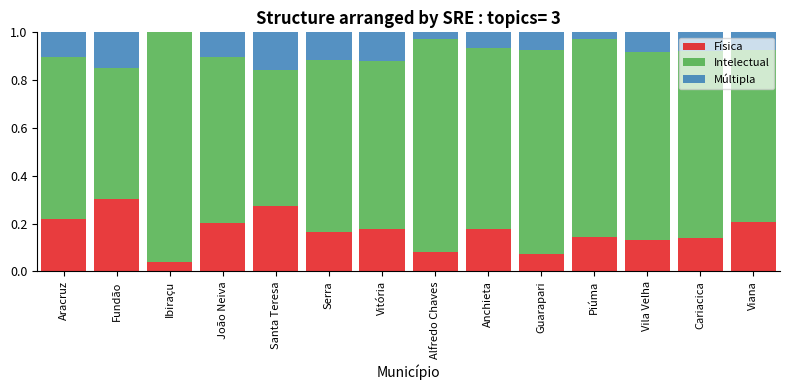

True or false: Física has a value of 0.1 at Aracruz.

False